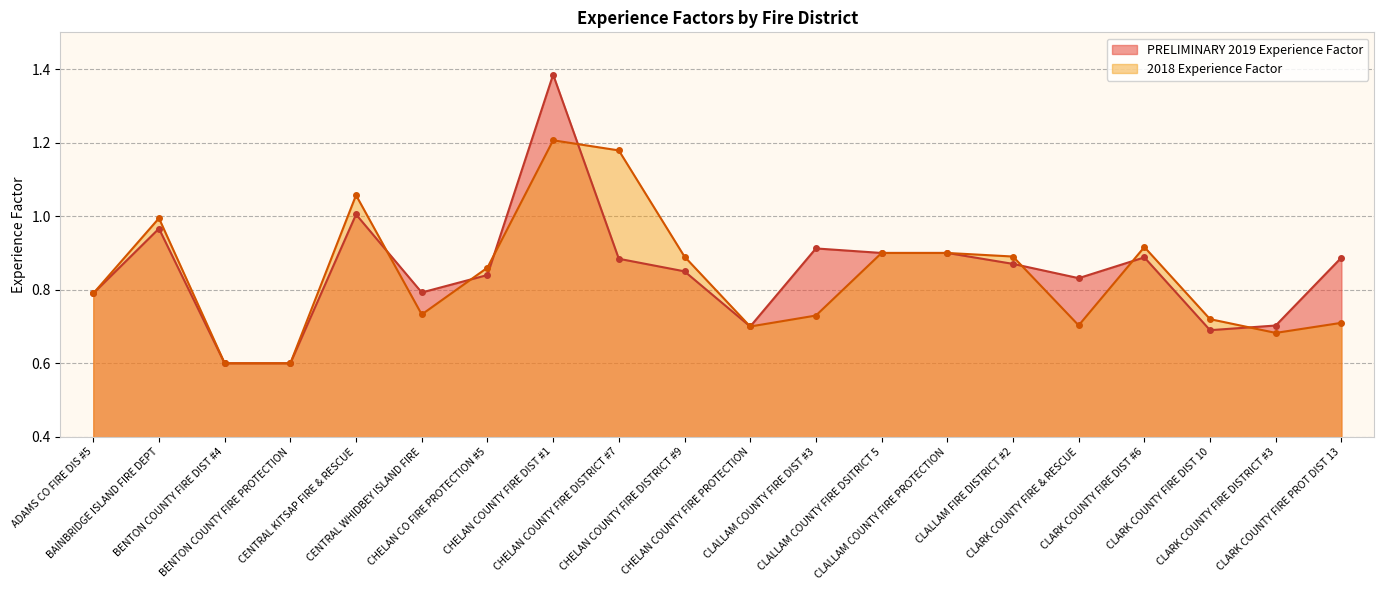

True or false: 2018 Experience Factor and PRELIMINARY 2019 Experience Factor intersect in this chart.

True